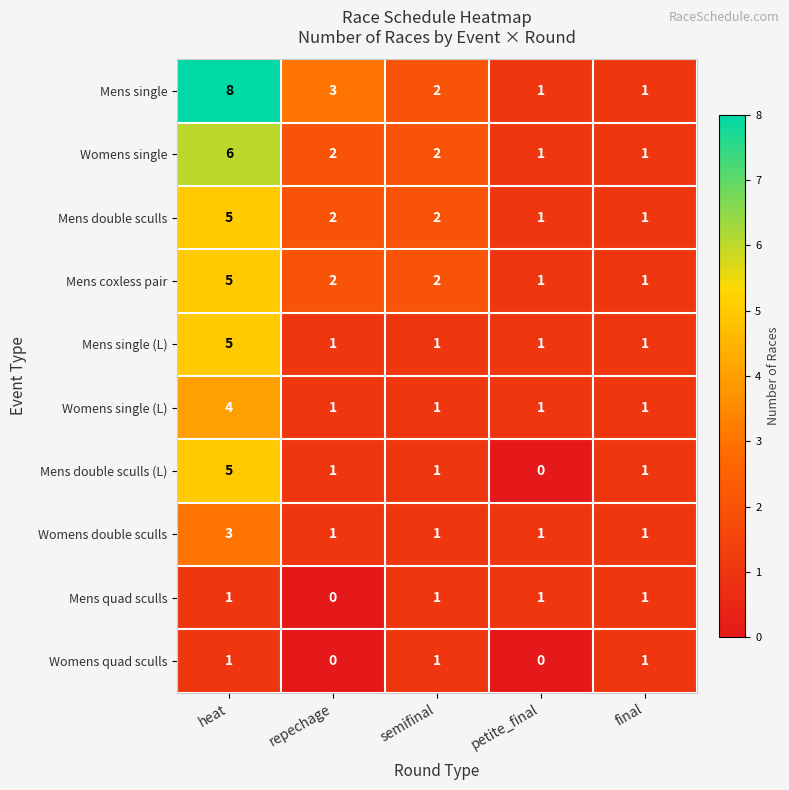

Which series has the widest spread of values?

Mens single